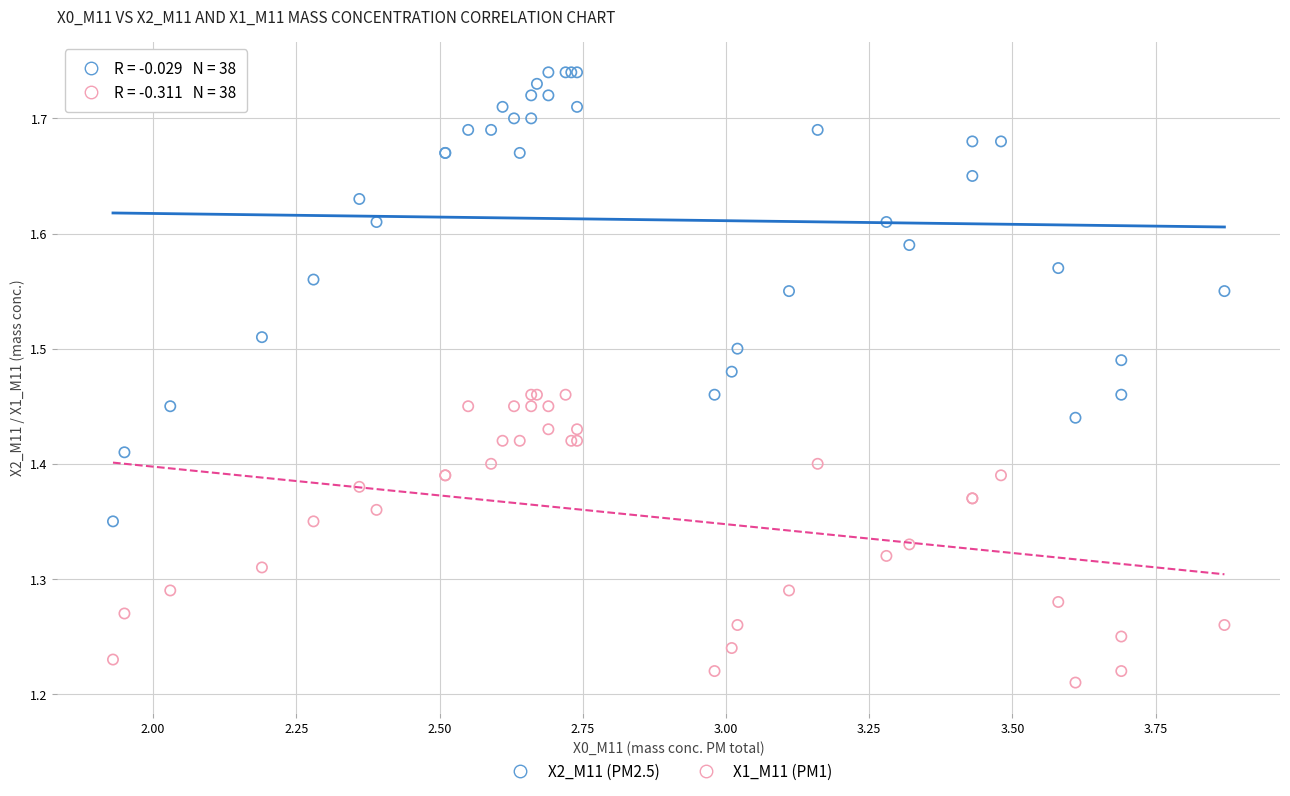

Which series contains the lowest Y value?

X1_M11 (PM1)